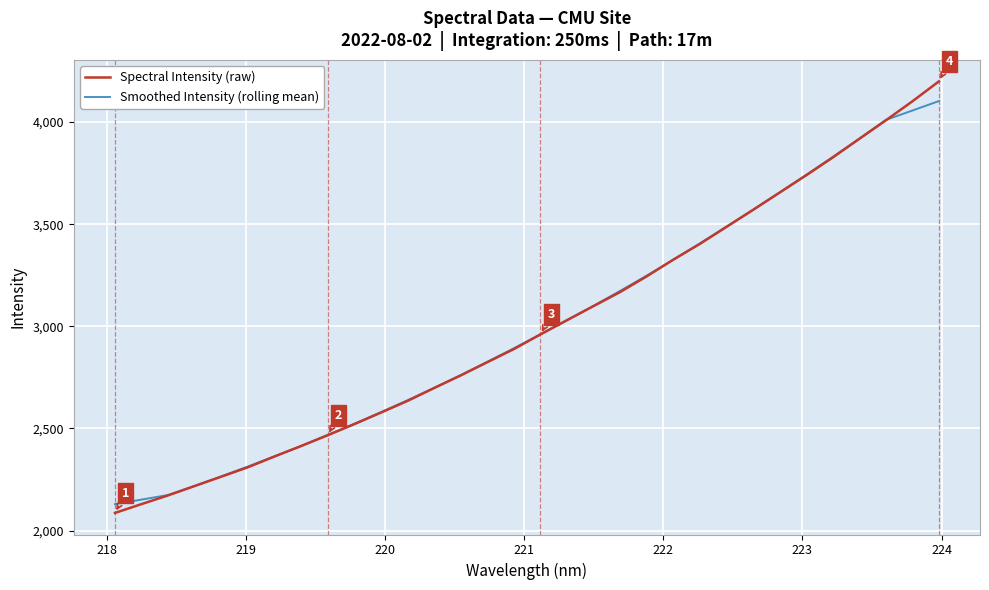

What is the minimum value for Spectral Intensity (raw)?

2086.7